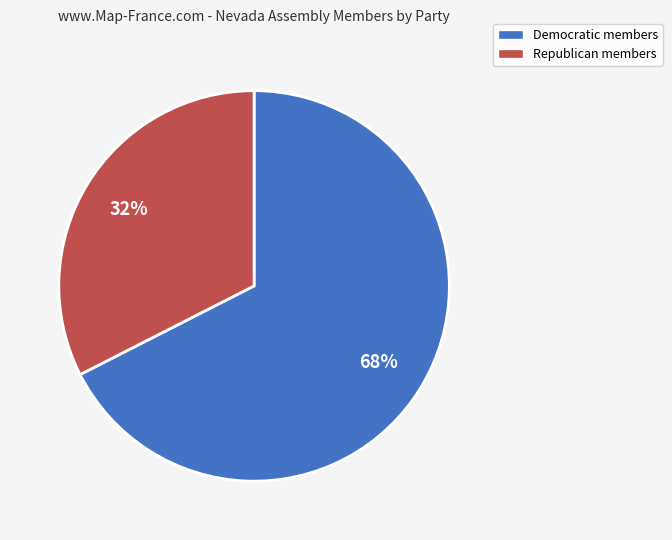

The Democratic members slice represents 54% of the pie. True or false?

False